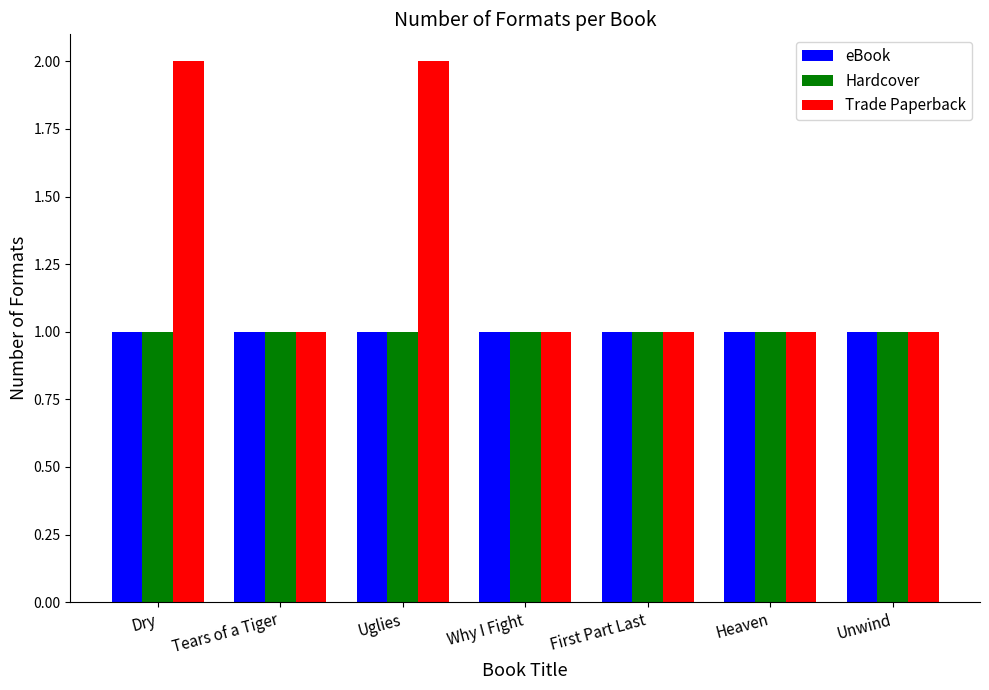

What is the label of the 4th bar from the right?

Why I Fight